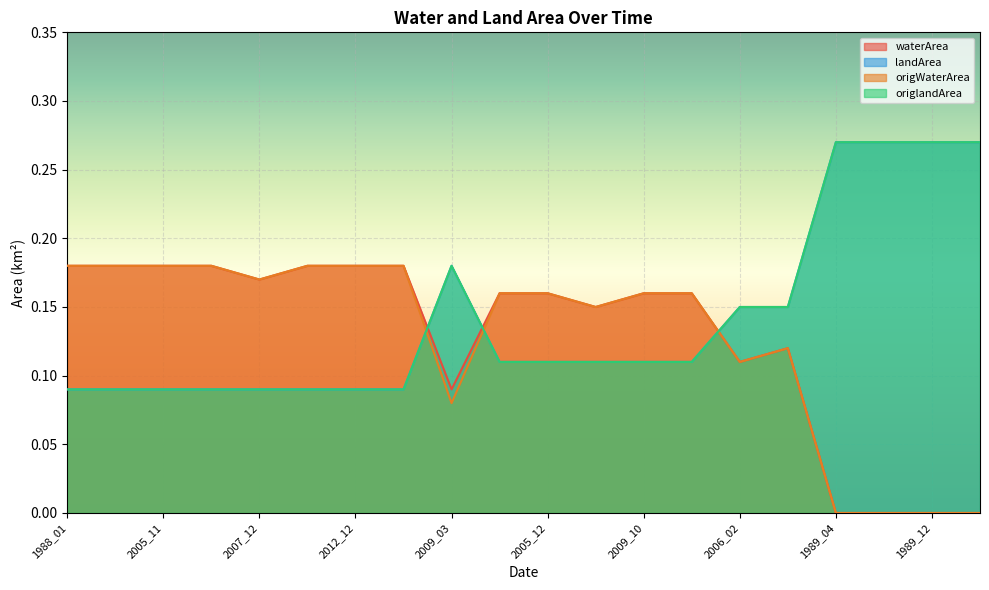

What is the sum of all waterArea values?

2.5